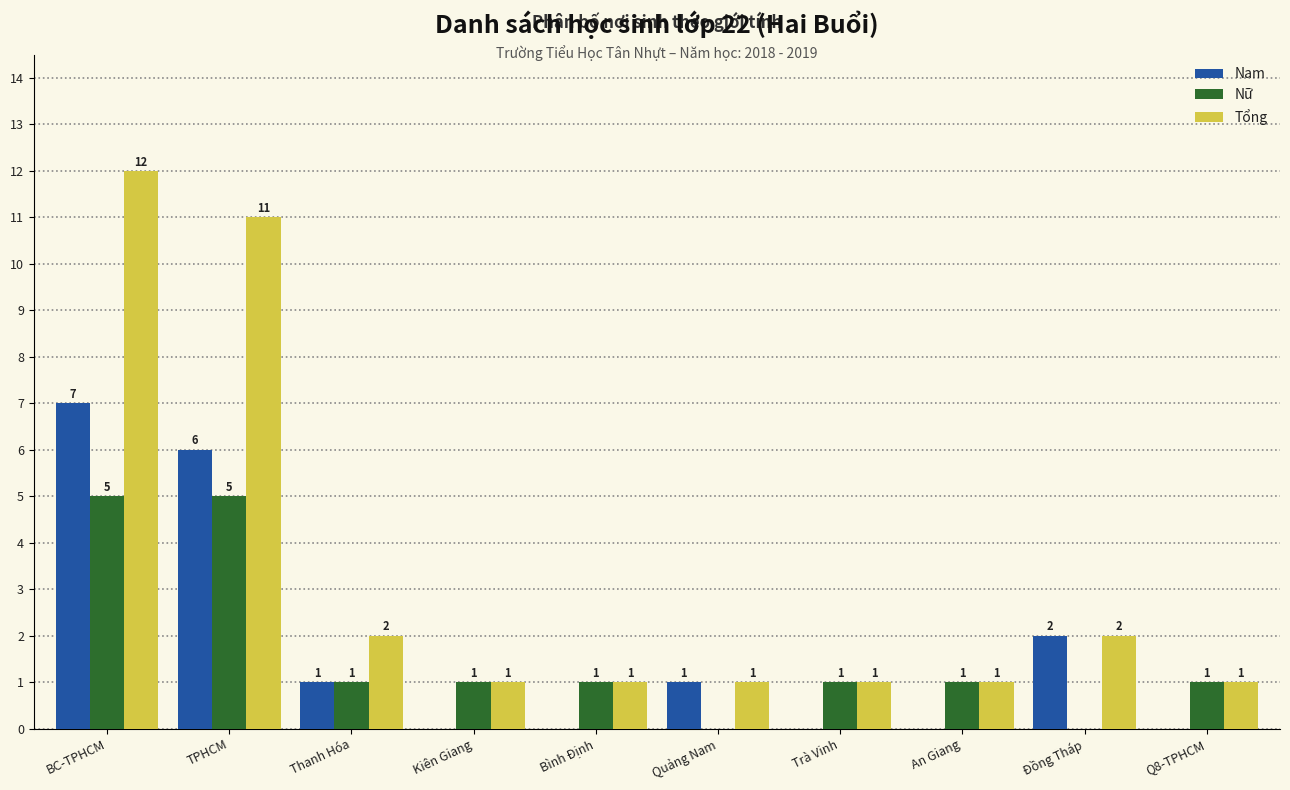

How many values in Nam are above zero?

5